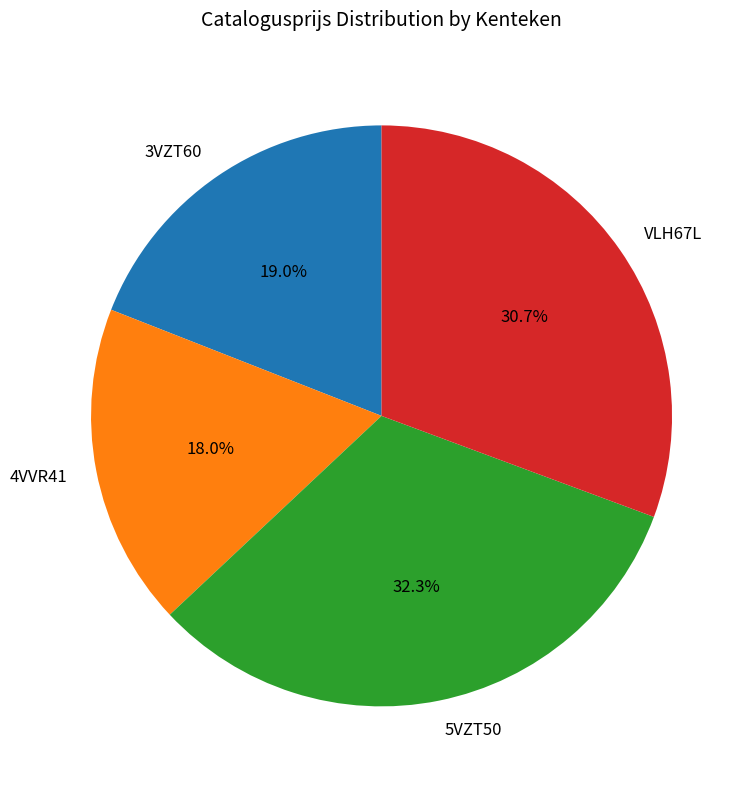

How many segments does this pie chart have?

4